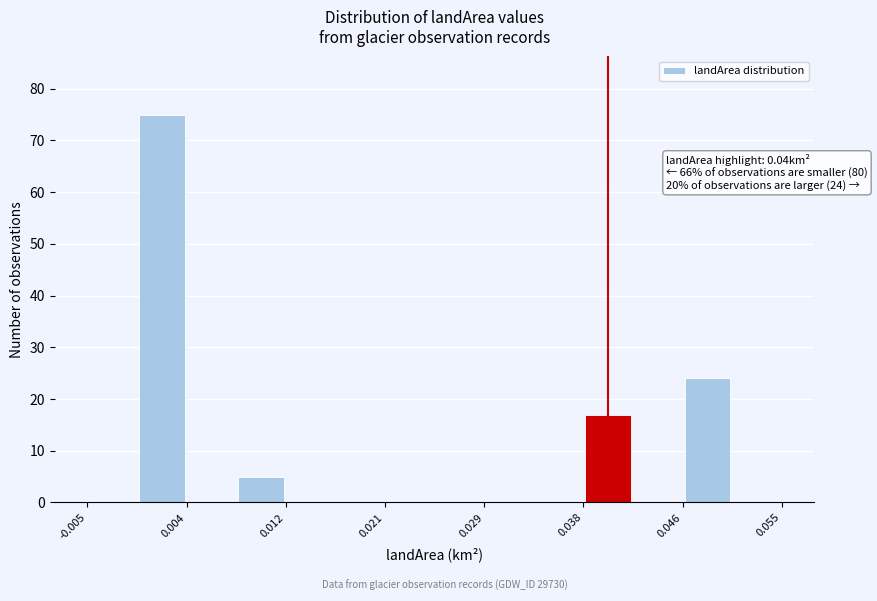

Over which range of the x-axis is the bar tallest?

-0.001 to 0.004